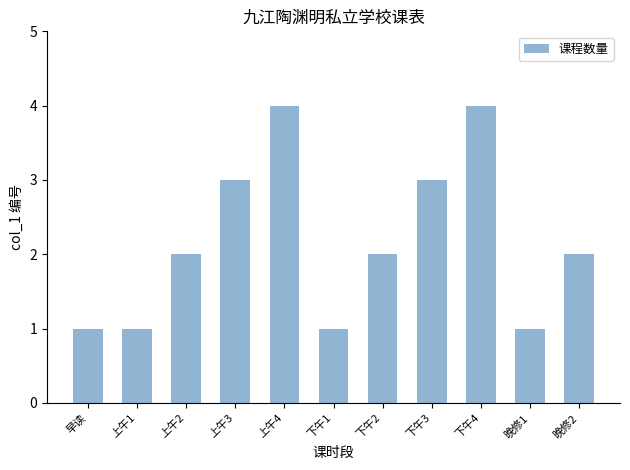

What is the label of the 10th bar from the right?

上午1